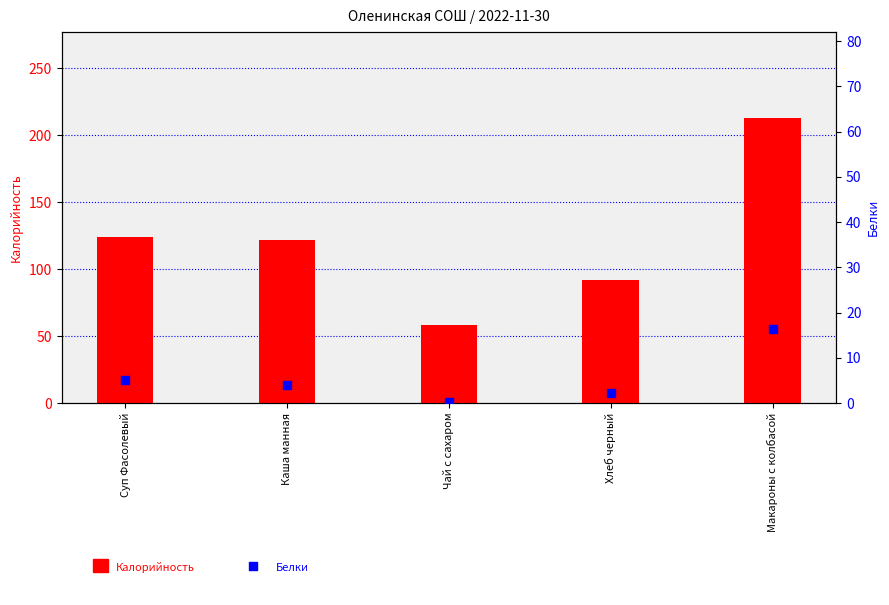

What are all the series names shown in the legend?

Калорийность, Белки